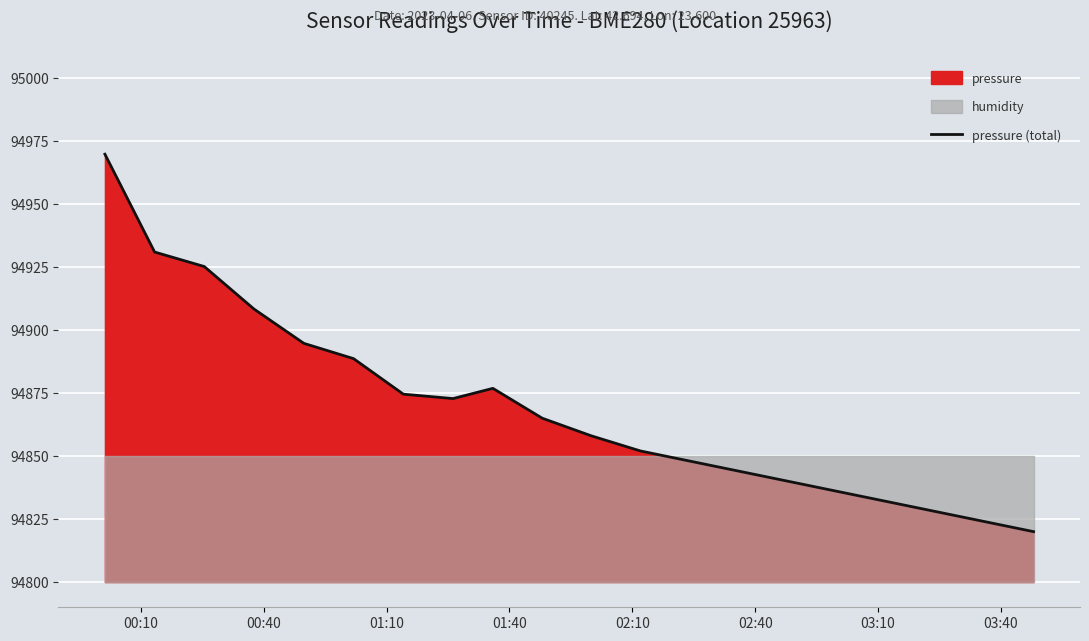

What is the maximum value for pressure (total)?

94969.7